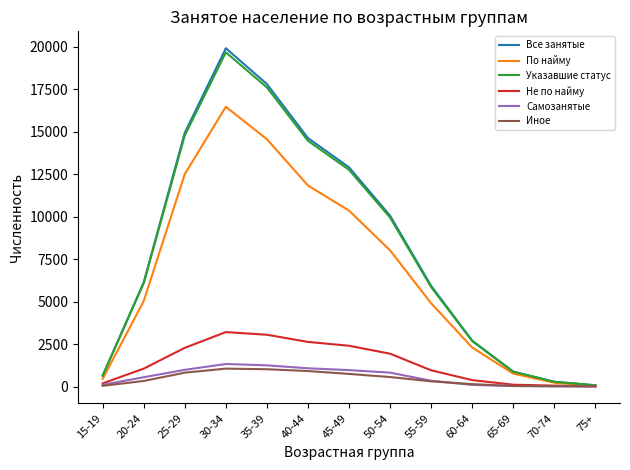

What is the lowest value of the Иное series?

7